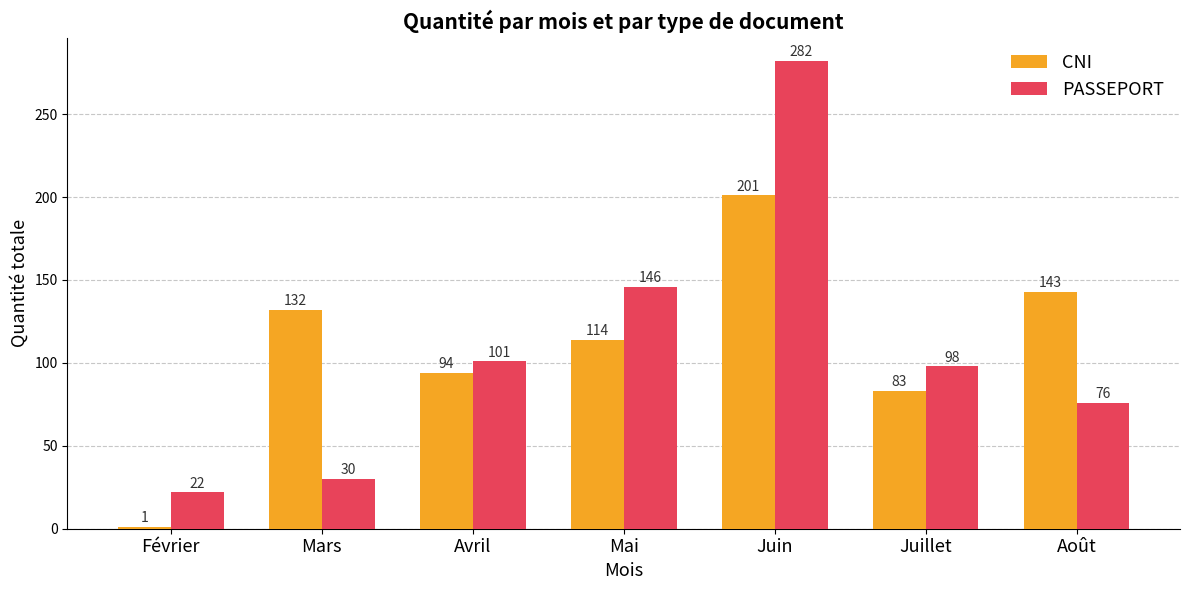

At how many categories does at least one series exceed 176?

1